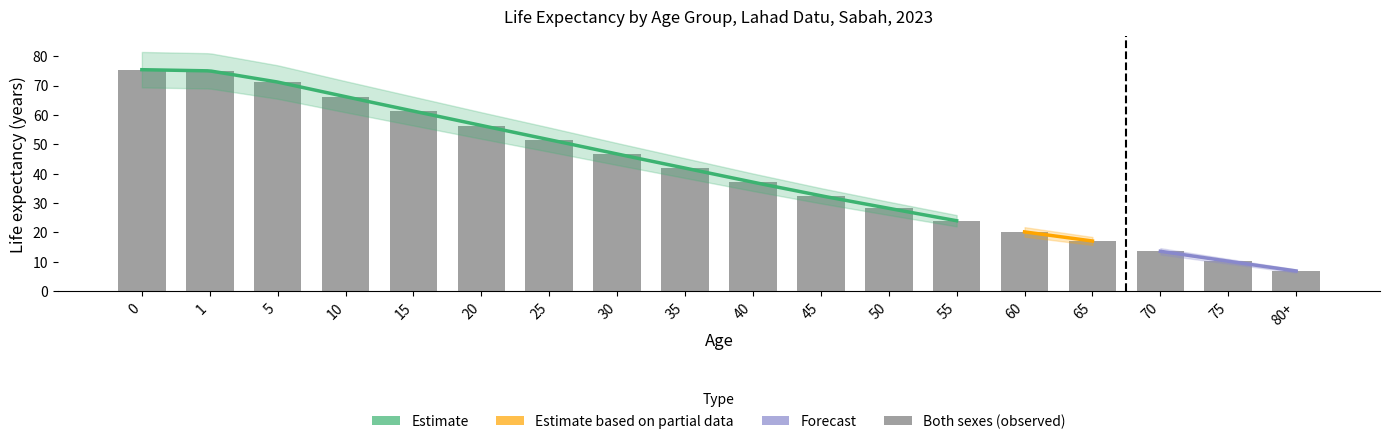

Where is Female_placeholder nearest to the value 42?

35